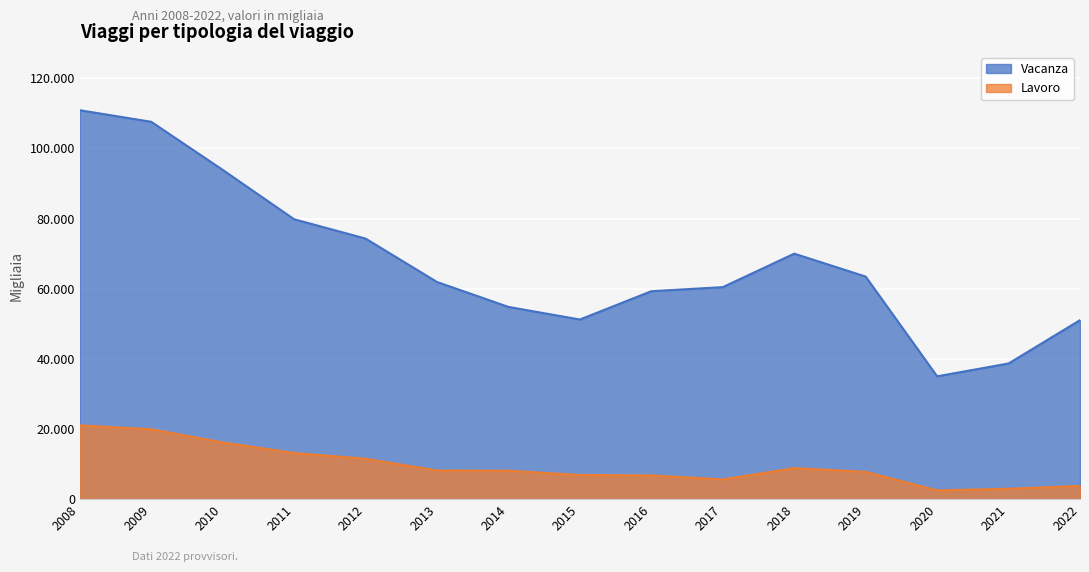

How many distinct data groups are displayed?

2